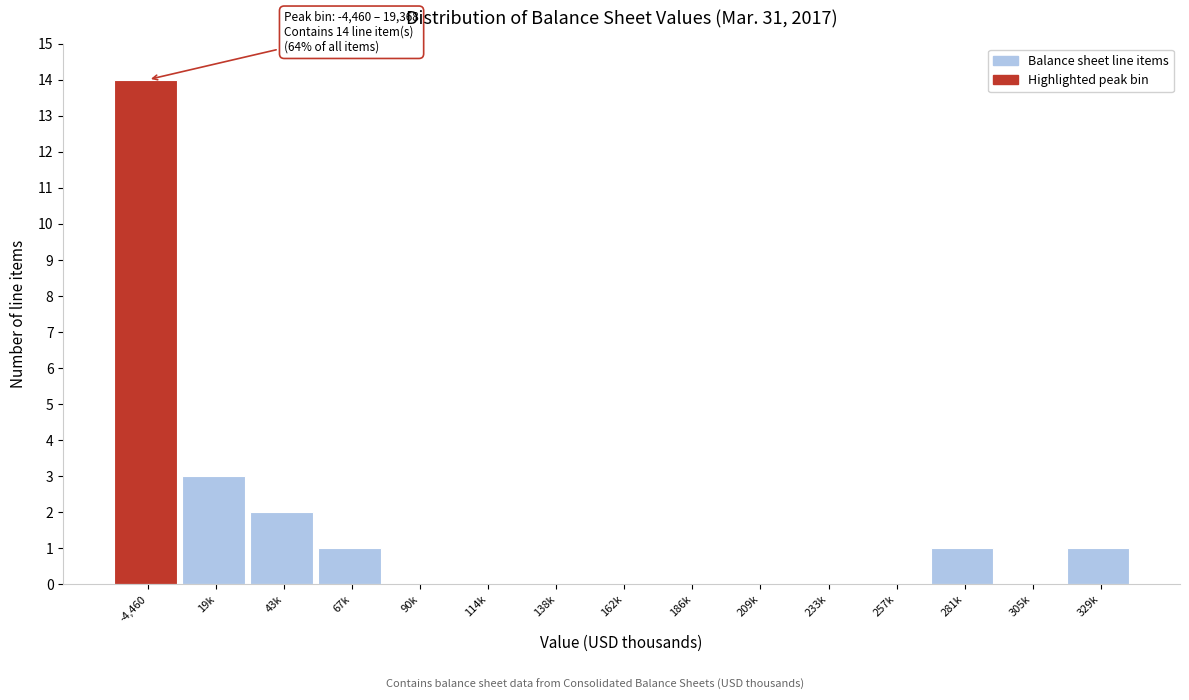

Reading right to left, list all the values displayed in this chart.

329k=1	305k=0	281k=1	257k=0	233k=0	209k=0	186k=0	162k=0	138k=0	114k=0	90k=0	67k=1	43k=2	19k=3	-4,460=14